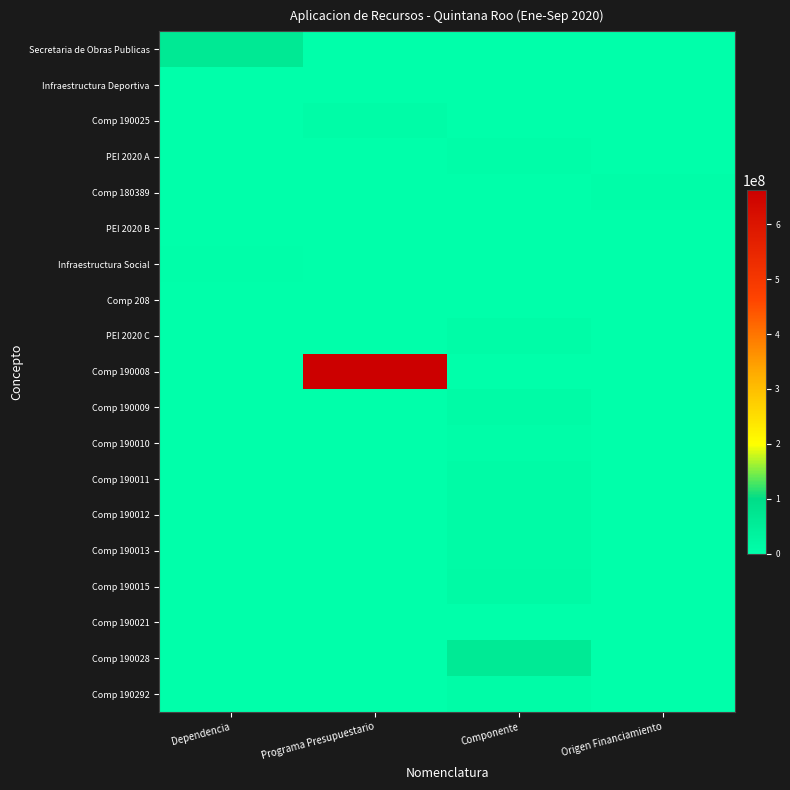

Reading right to left, transcribe all the data shown in this chart.

Secretaria de Obras Publicas: Origen Financiamiento=0.0	Componente=0.0	Programa Presupuestario=0.0	Dependencia=63387668.0
Infraestructura Deportiva: Origen Financiamiento=0.0	Componente=0.0	Programa Presupuestario=0.0	Dependencia=0.0
Comp 190025: Origen Financiamiento=0.0	Componente=0.0	Programa Presupuestario=8839797.4	Dependencia=0.0
PEI 2020 A: Origen Financiamiento=0.0	Componente=6561985.0	Programa Presupuestario=0.0	Dependencia=0.0
Comp 180389: Origen Financiamiento=6561985.0	Componente=0.0	Programa Presupuestario=0.0	Dependencia=0.0
PEI 2020 B: Origen Financiamiento=0.0	Componente=2277812.4	Programa Presupuestario=0.0	Dependencia=0.0
Infraestructura Social: Origen Financiamiento=0.0	Componente=0.0	Programa Presupuestario=0.0	Dependencia=3869057.0
Comp 208: Origen Financiamiento=0.0	Componente=397339.7	Programa Presupuestario=0.0	Dependencia=0.0
PEI 2020 C: Origen Financiamiento=0.0	Componente=10154859.6	Programa Presupuestario=0.0	Dependencia=0.0
Comp 190008: Origen Financiamiento=0.0	Componente=0.0	Programa Presupuestario=662800298.5	Dependencia=0.0
Comp 190009: Origen Financiamiento=0.0	Componente=11981159.1	Programa Presupuestario=0.0	Dependencia=0.0
Comp 190010: Origen Financiamiento=0.0	Componente=6721193.0	Programa Presupuestario=0.0	Dependencia=0.0
Comp 190011: Origen Financiamiento=0.0	Componente=11294884.8	Programa Presupuestario=0.0	Dependencia=0.0
Comp 190012: Origen Financiamiento=0.0	Componente=12321125.7	Programa Presupuestario=0.0	Dependencia=0.0
Comp 190013: Origen Financiamiento=0.0	Componente=11211784.2	Programa Presupuestario=0.0	Dependencia=0.0
Comp 190015: Origen Financiamiento=0.0	Componente=13769661.1	Programa Presupuestario=0.0	Dependencia=0.0
Comp 190021: Origen Financiamiento=0.0	Componente=1154350.5	Programa Presupuestario=0.0	Dependencia=0.0
Comp 190028: Origen Financiamiento=0.0	Componente=60313257.8	Programa Presupuestario=0.0	Dependencia=0.0
Comp 190292: Origen Financiamiento=0.0	Componente=9083290.6	Programa Presupuestario=0.0	Dependencia=0.0